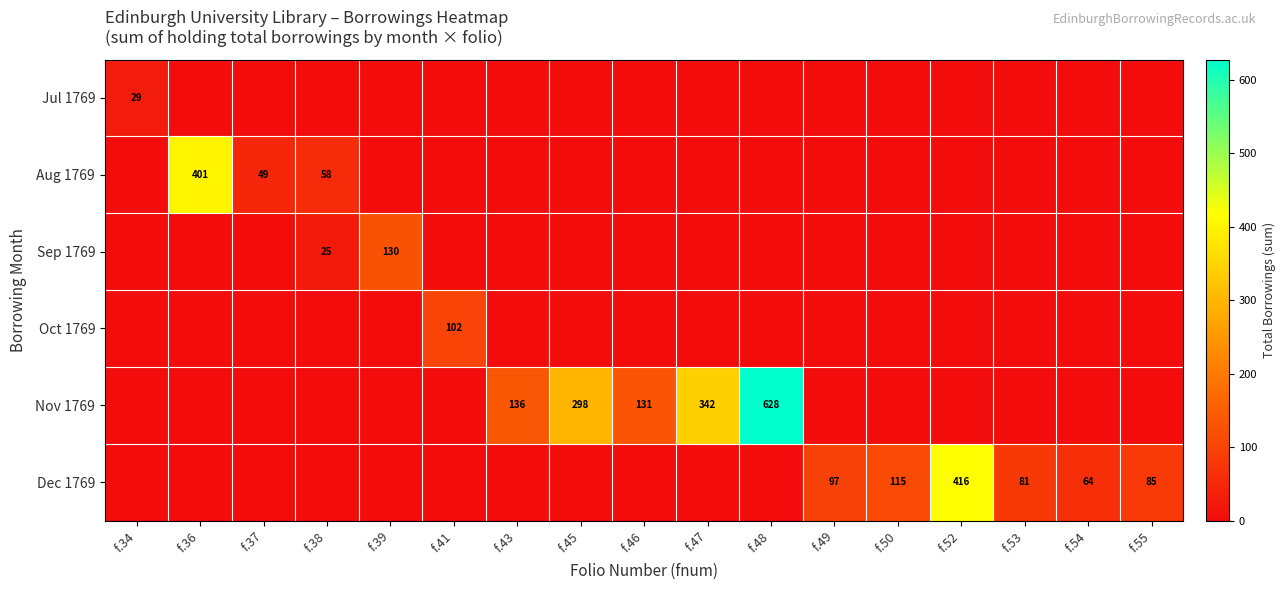

How many distinct data groups are displayed?

6